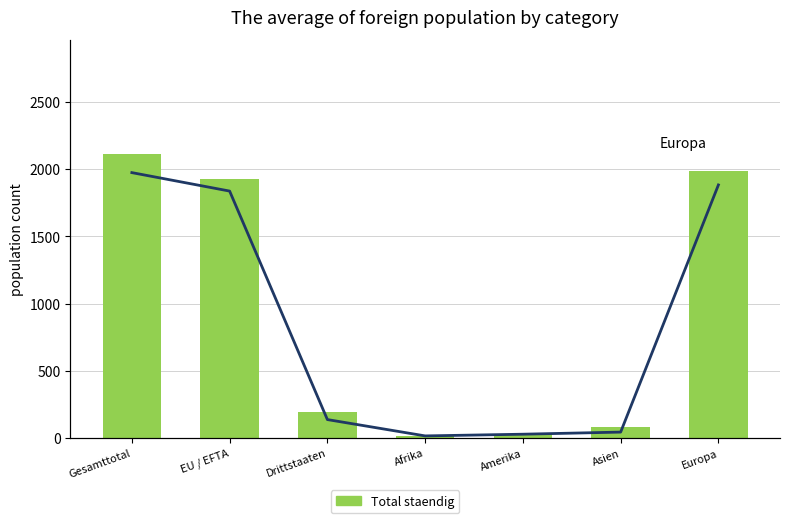

Which series has the largest range (max minus min)?

Total staendig